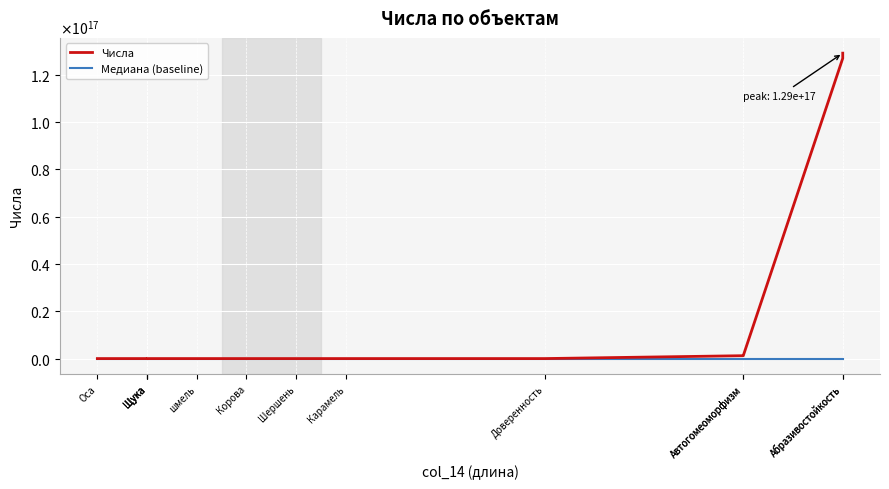

What is the label of the 2nd point from the left?

Щука